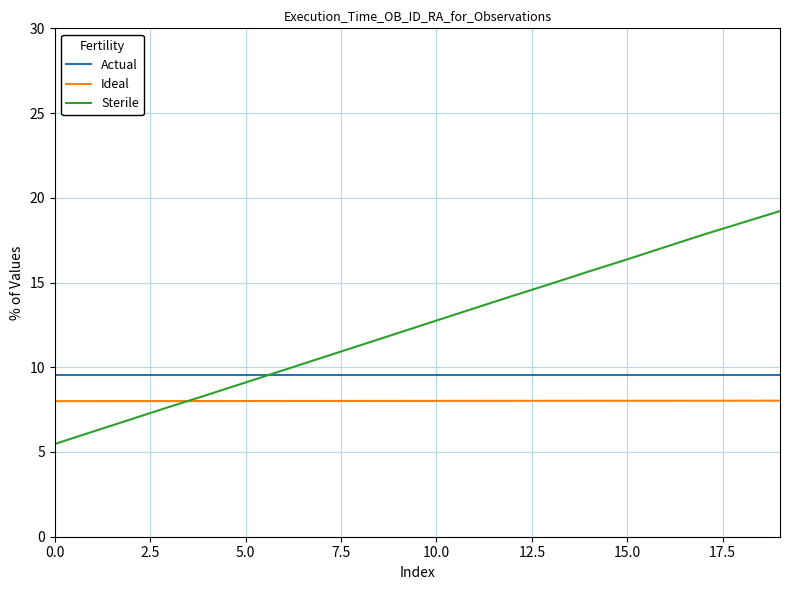

List the series in order of their peak value, highest first.

Sterile, Actual, Ideal